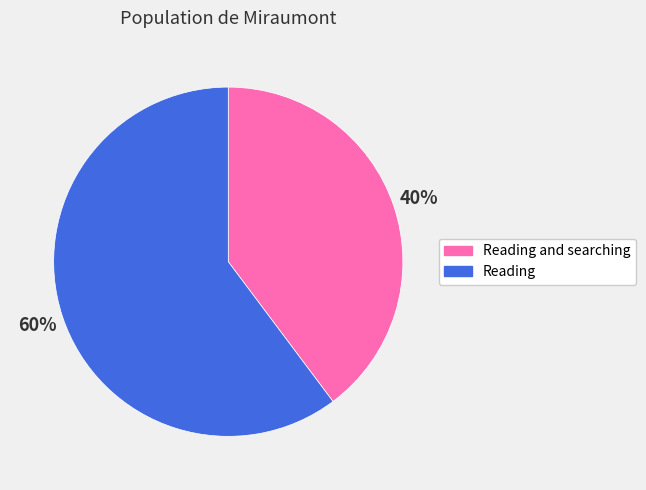

Do Reading and searching and Reading together represent more than half of the pie?

Yes